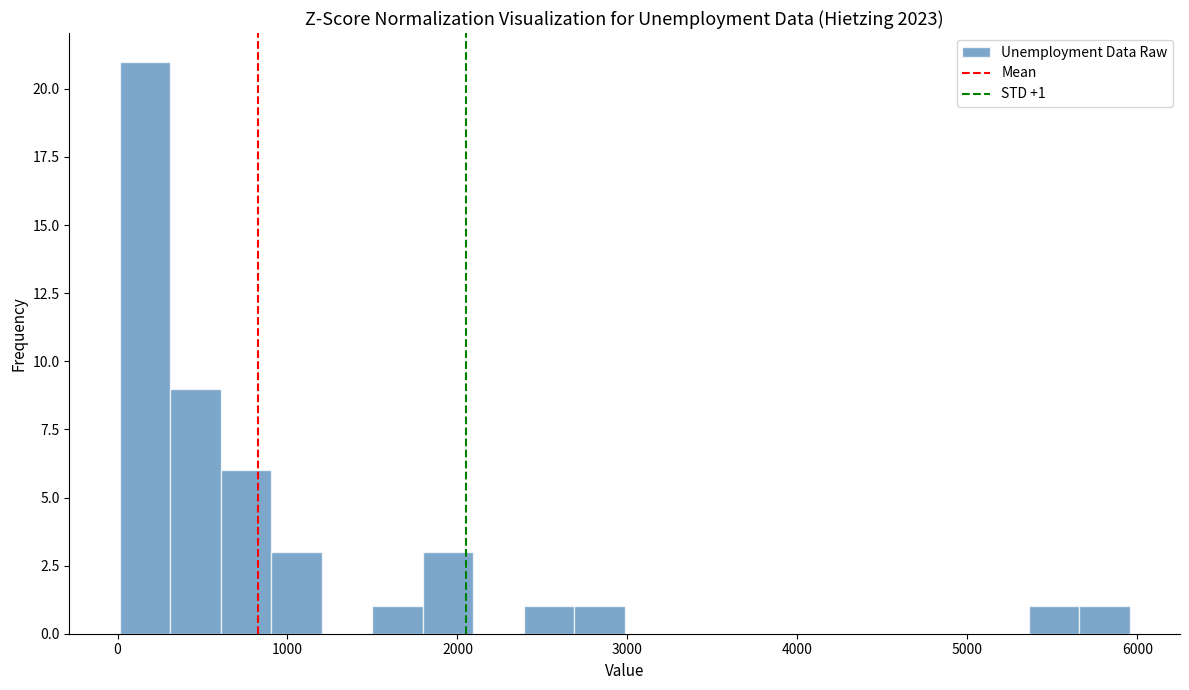

Read against the x-axis, roughly where is the centre of the tallest bar?

200